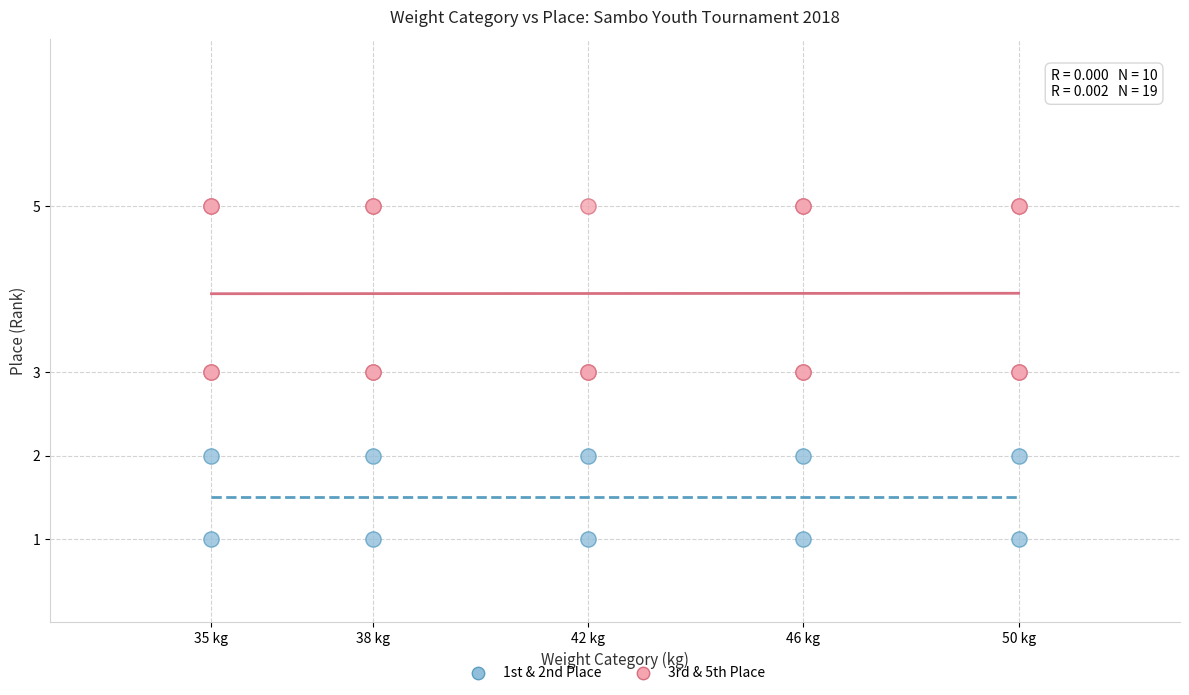

Which series contains the lowest Y value?

1st & 2nd Place